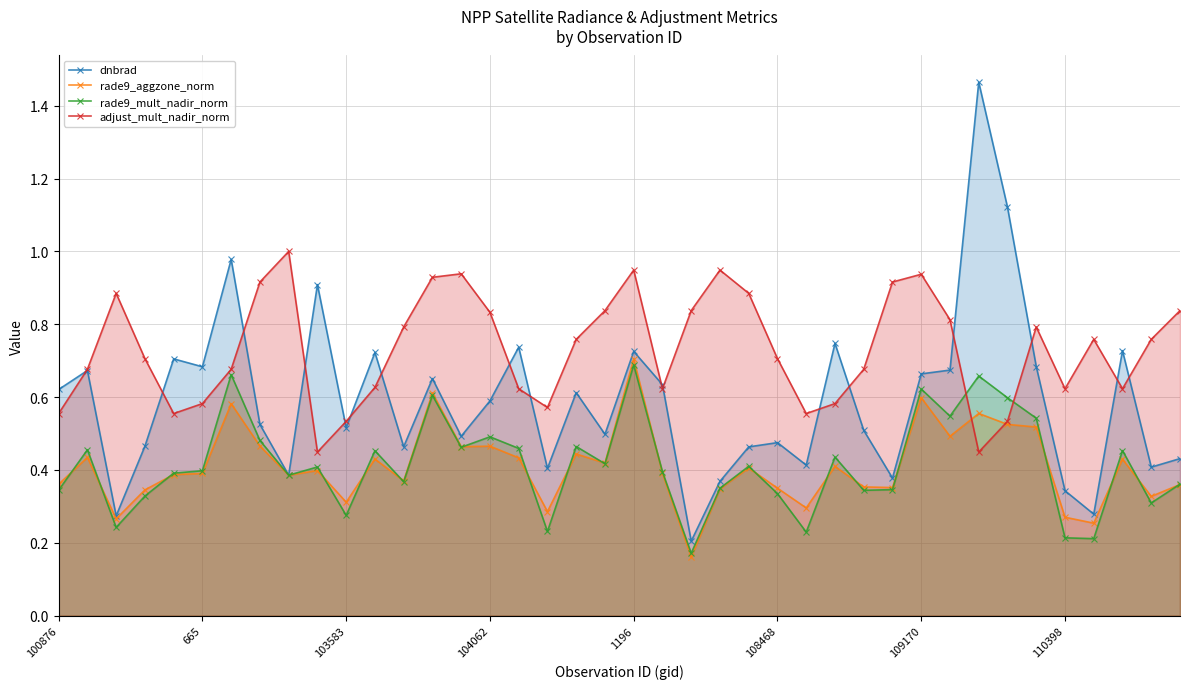

The value of adjust_mult_nadir_norm at 11 is 0.6. True or false?

True